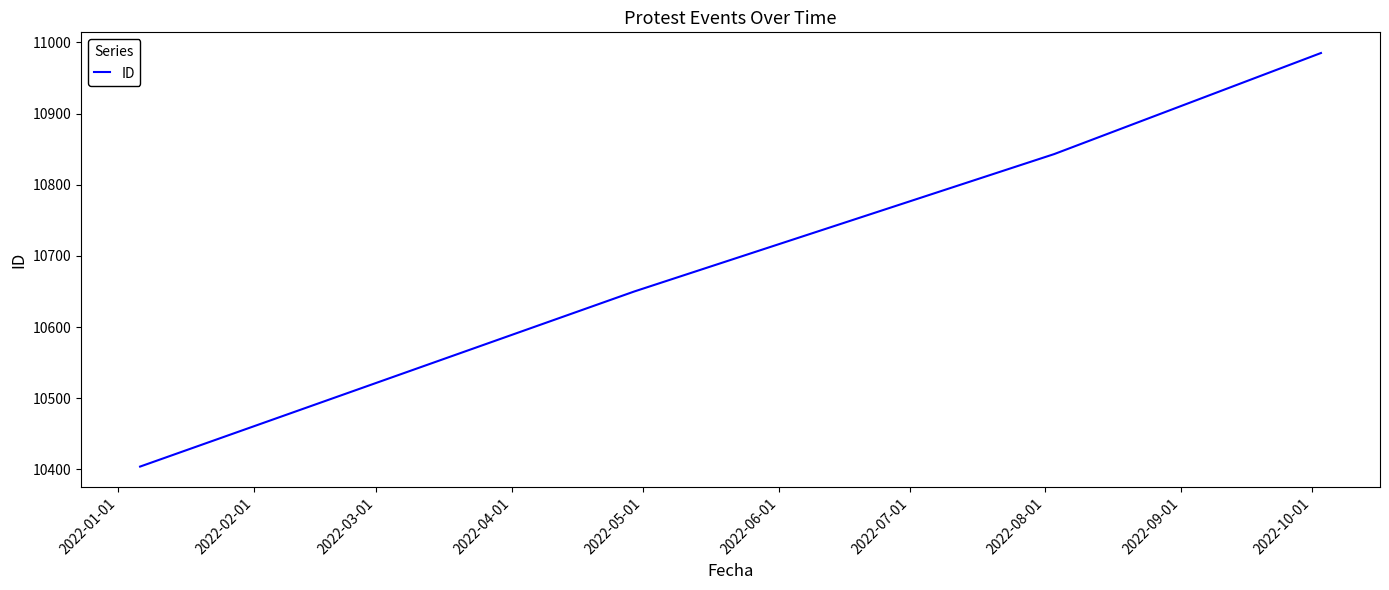

What is the greatest value displayed?

10985